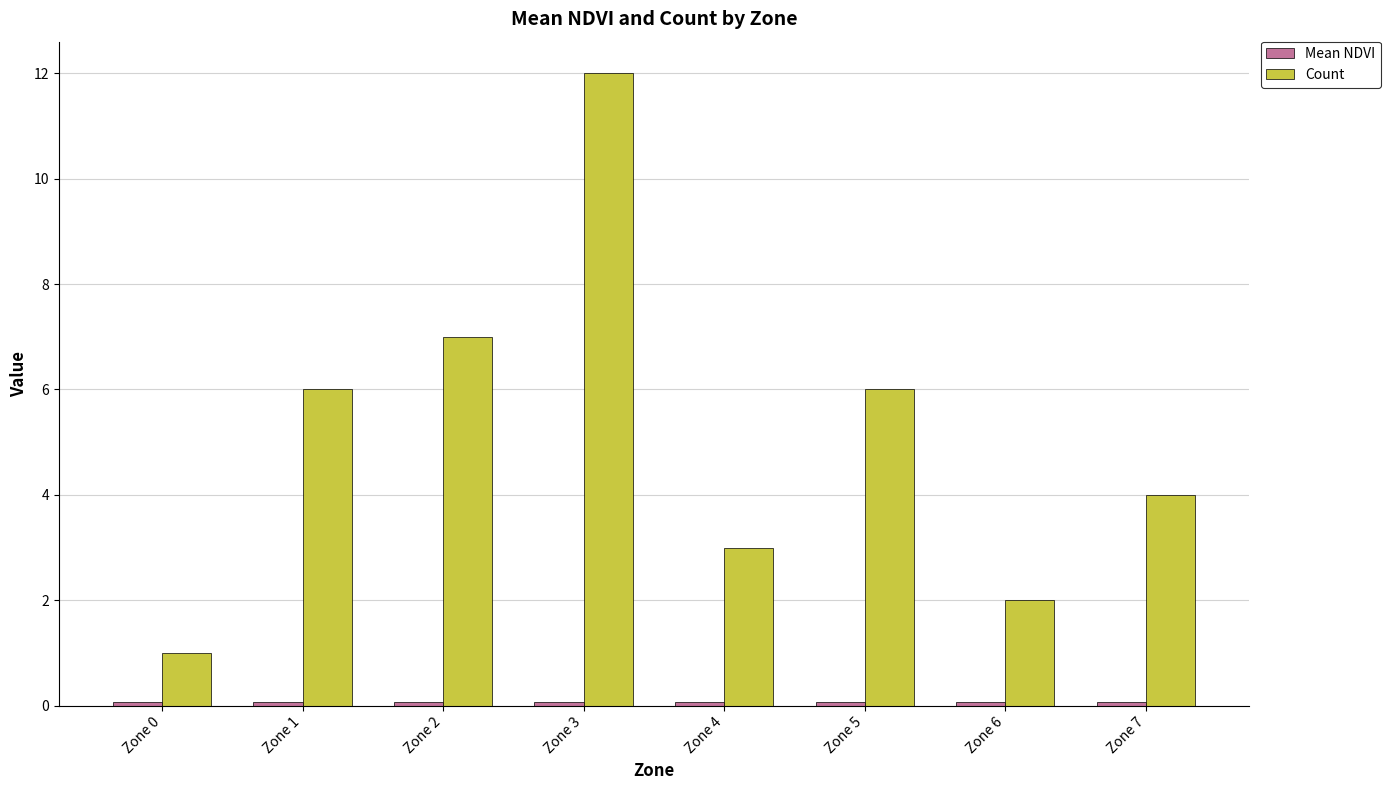

Between Zone 6 and Zone 7, which series saw the biggest shift?

Count